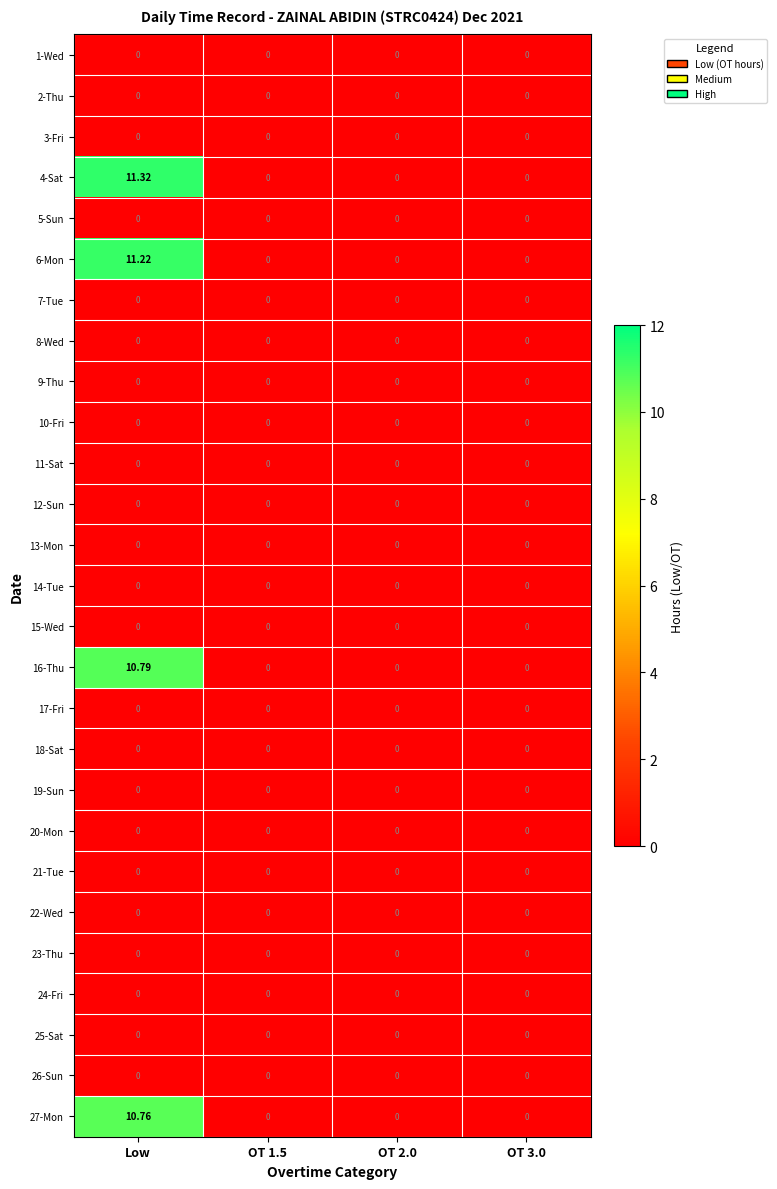

Which series has the largest total across all categories?

4-Sat